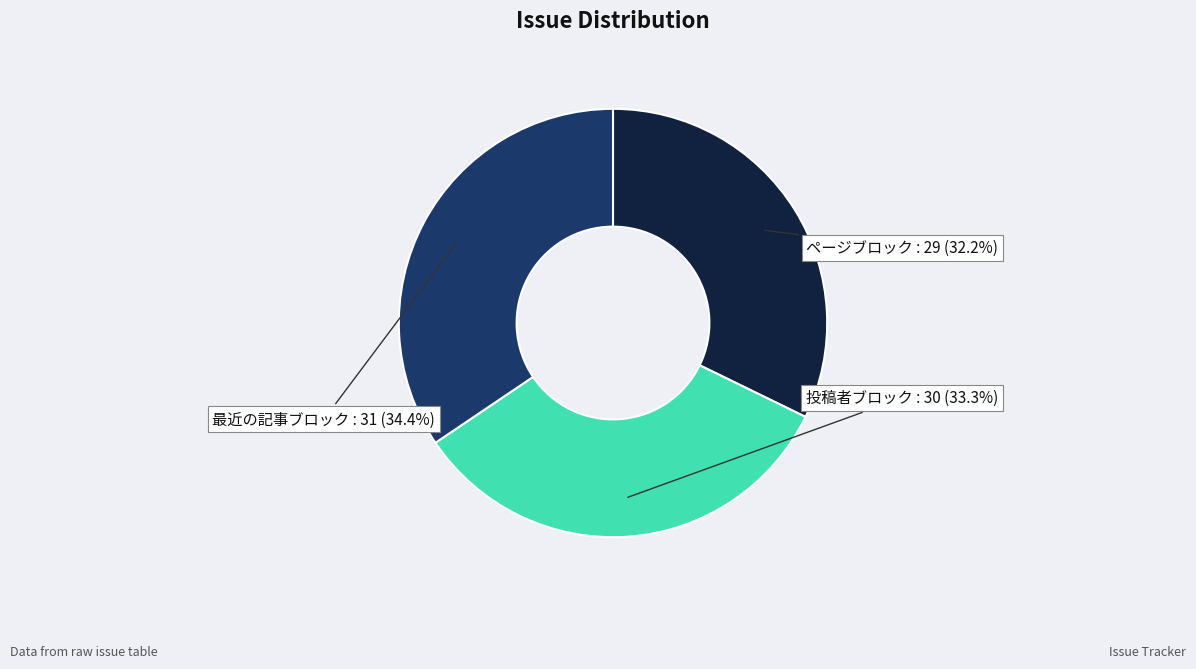

What percentage is the 最近の記事ブロック slice, to the nearest percent?

34%